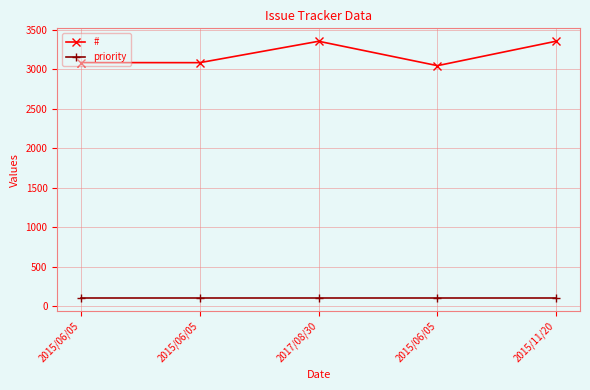

The value of # at 2015/06/05 is 4197. True or false?

False